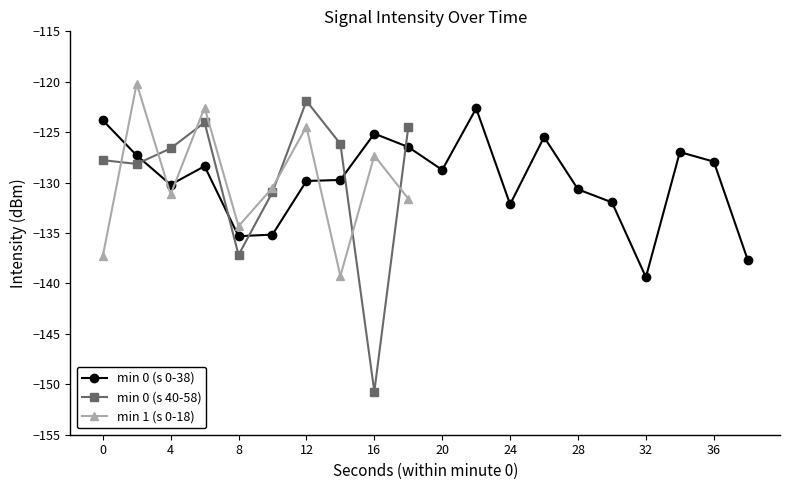

Reading left to right, what are all the values shown in this chart?

0=-123.8	2=-127.3	4=-130.2	6=-128.4	8=-135.3	10=-135.2	12=-129.8	14=-129.7	16=-125.1	18=-126.5	20=-128.7	22=-122.6	24=-132.2	26=-125.5	28=-130.7	30=-132.0	32=-139.4	34=-127.0	36=-127.9	38=-137.7